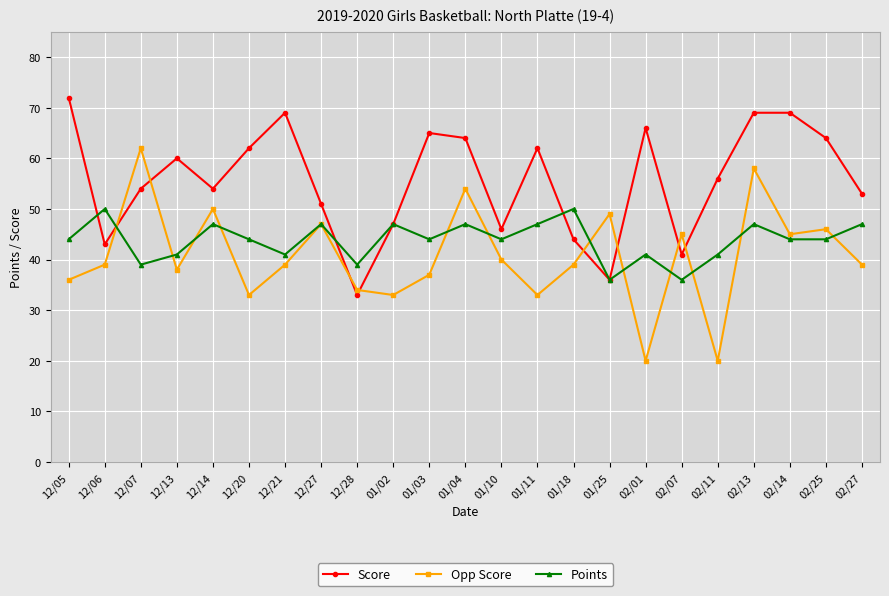

What is the label of the 3rd point from the right?

02/14